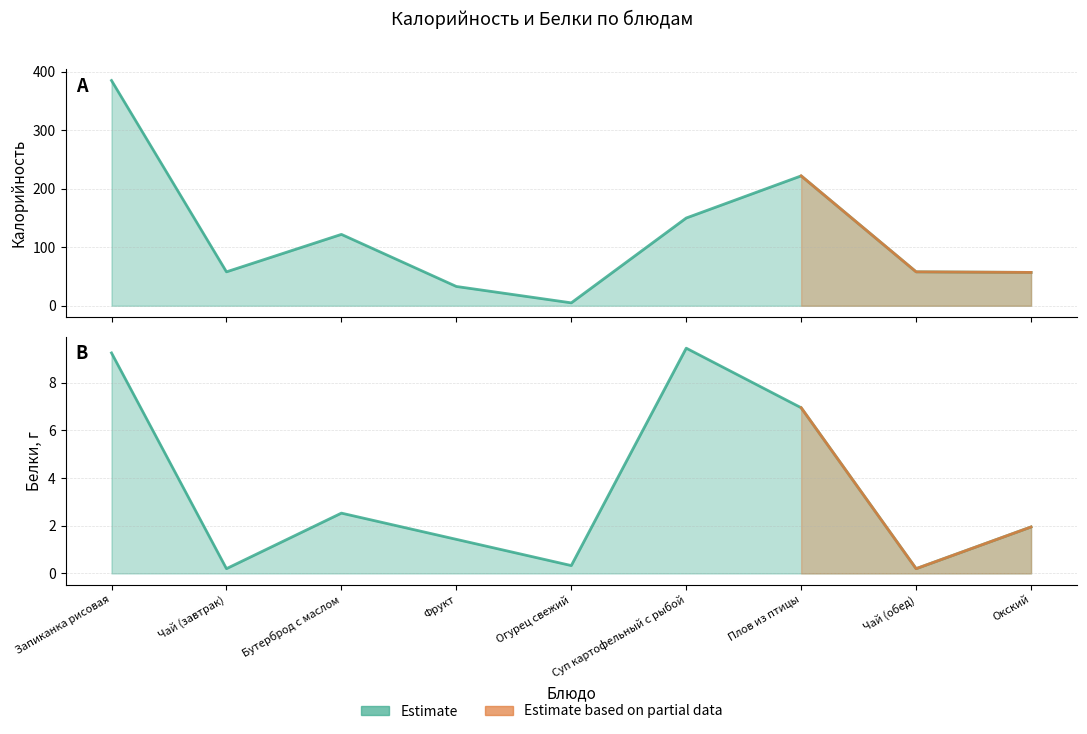

What is the difference between the Белки values at Огурец свежий and Бутерброд с маслом?

2.2